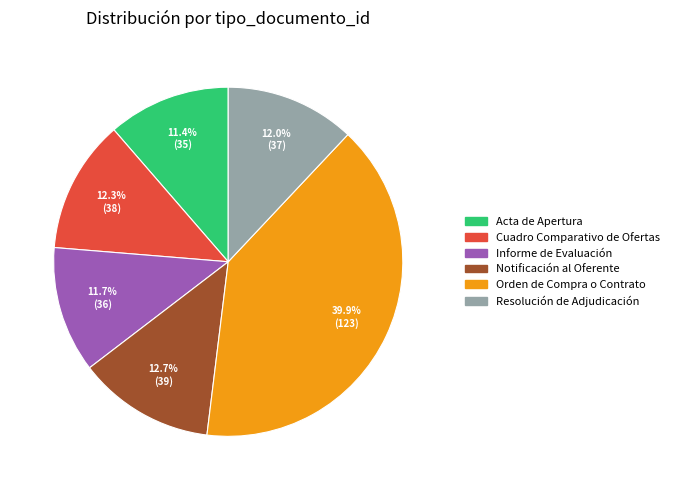

Does Cuadro Comparativo de Ofertas account for over 50% of the chart?

No